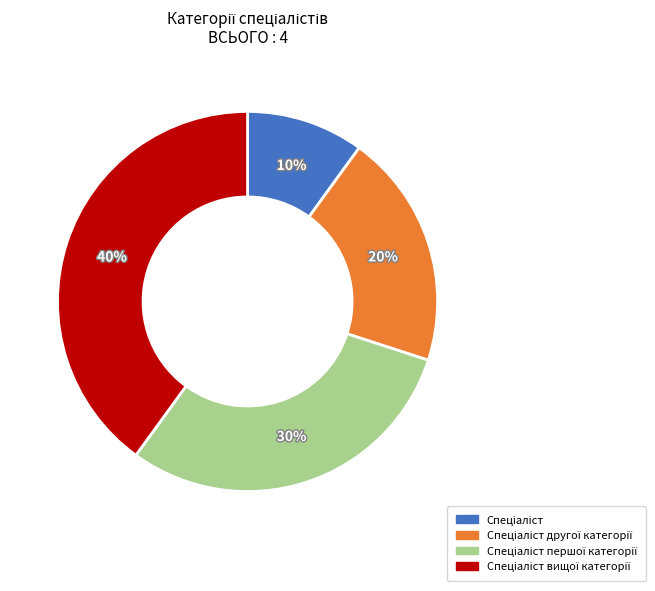

To the nearest percent, what is the average slice percentage?

25%